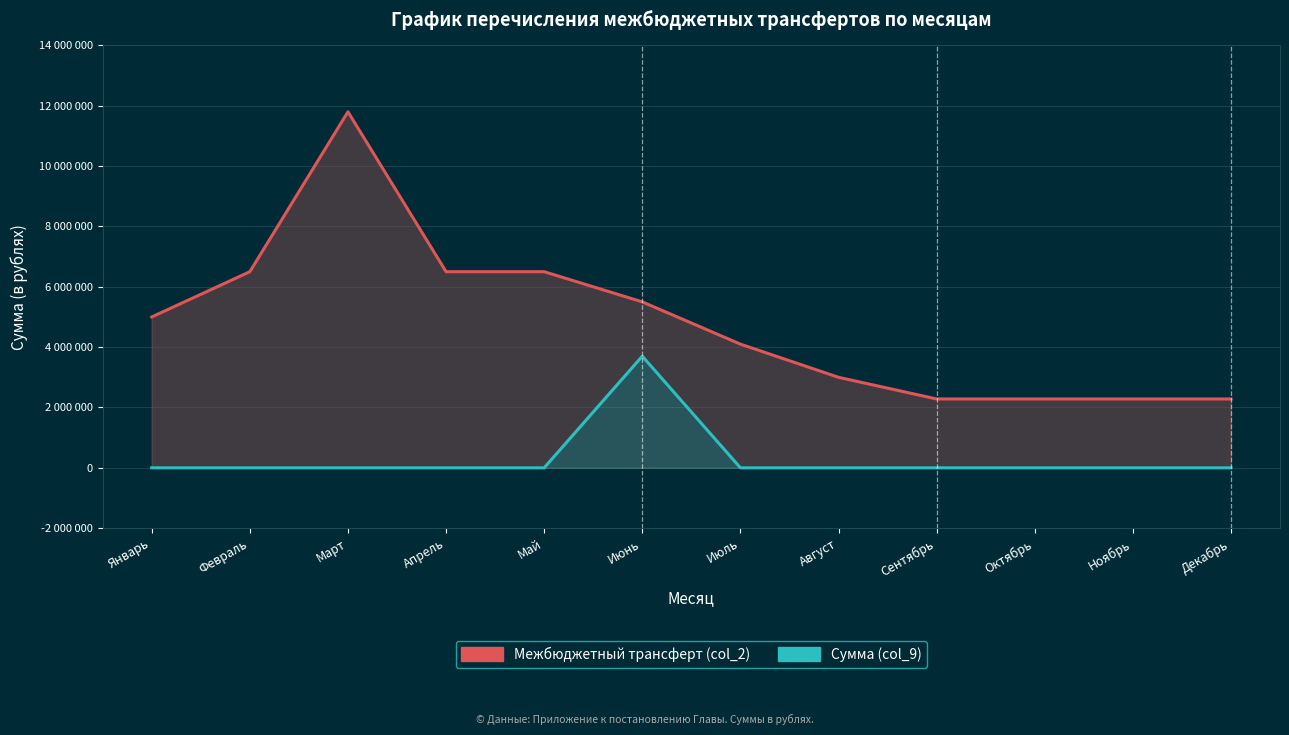

What are all the series names shown in the legend?

Межбюджетный трансферт (col_2), Сумма (col_9)